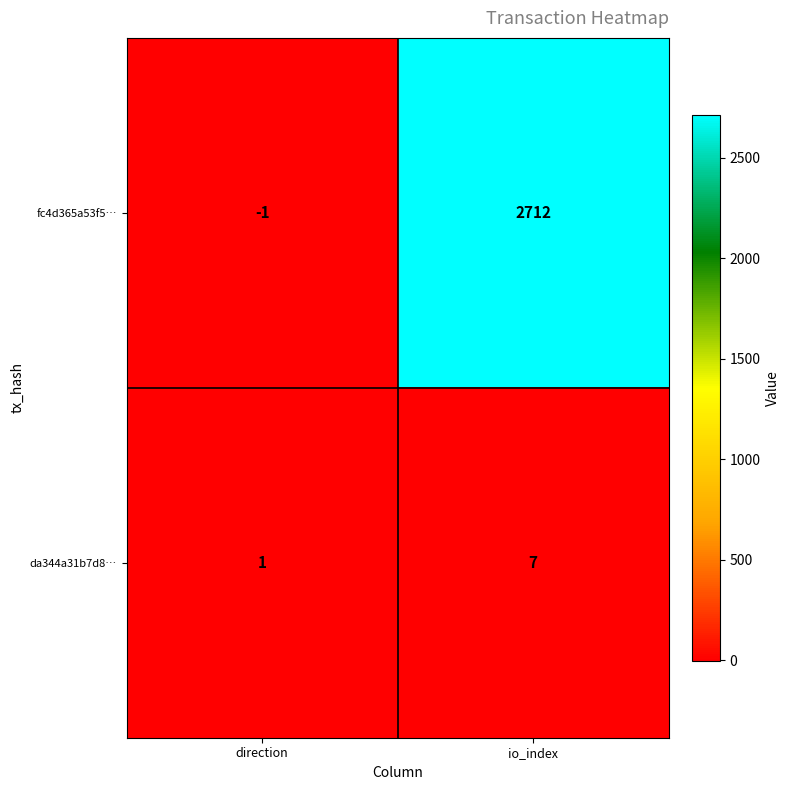

Which series has the widest spread of values?

fc4d365a53f5…